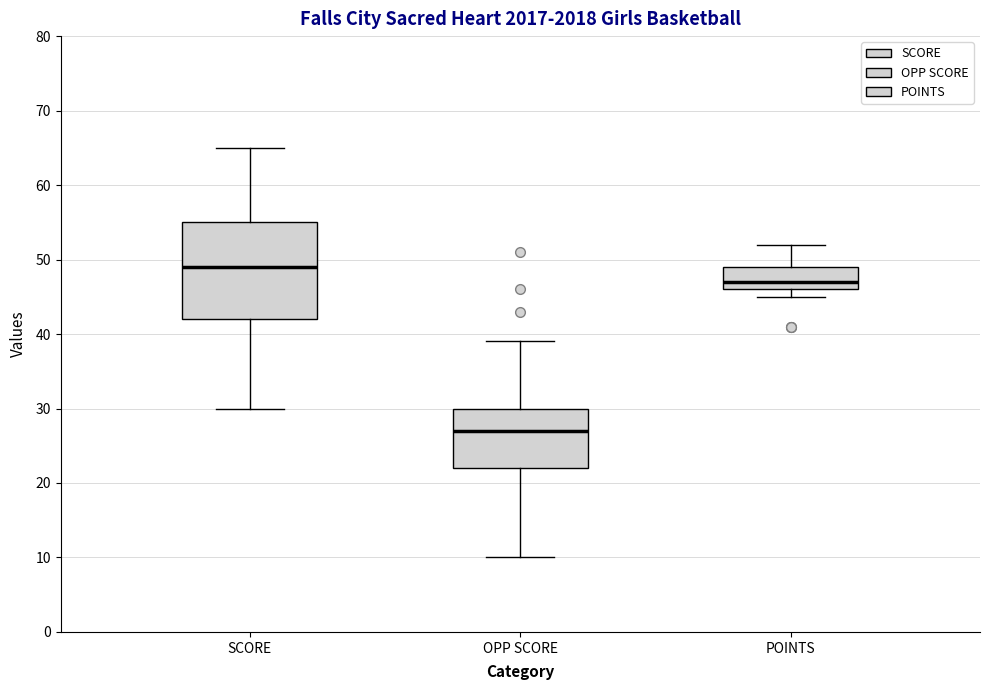

Which box has the highest median line?

SCORE